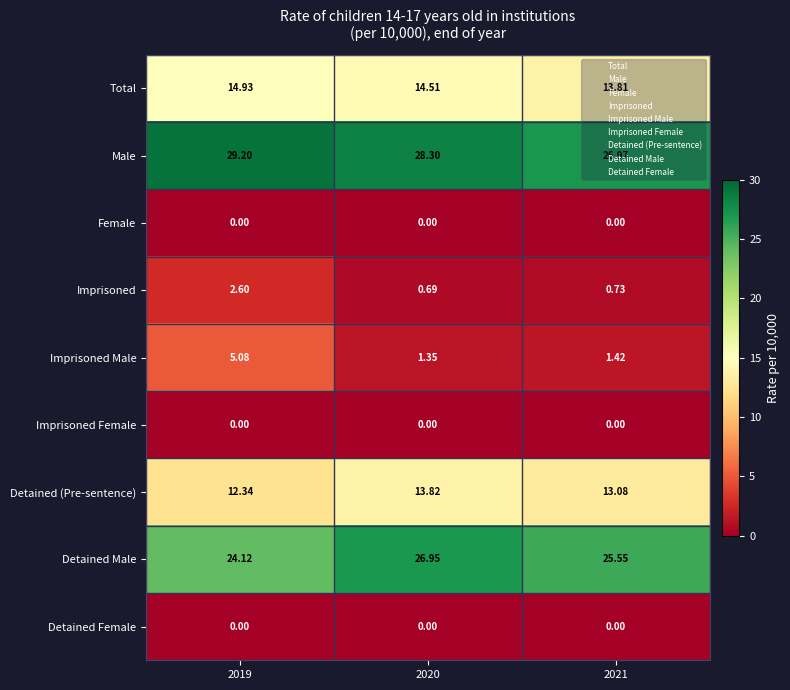

Which series has the largest total across all categories?

Male